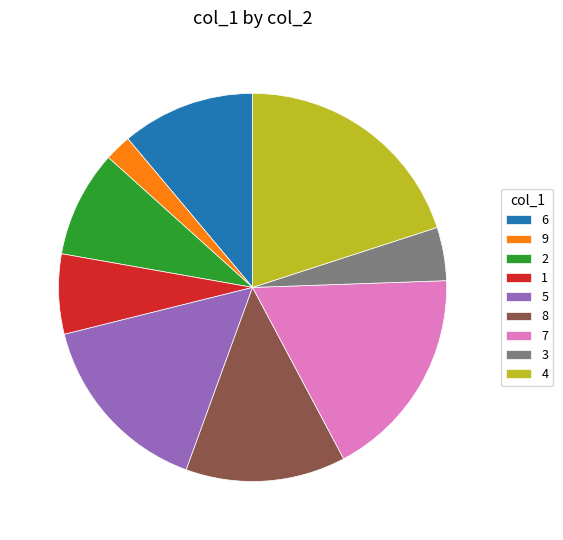

What is the largest slice in the pie chart?

4